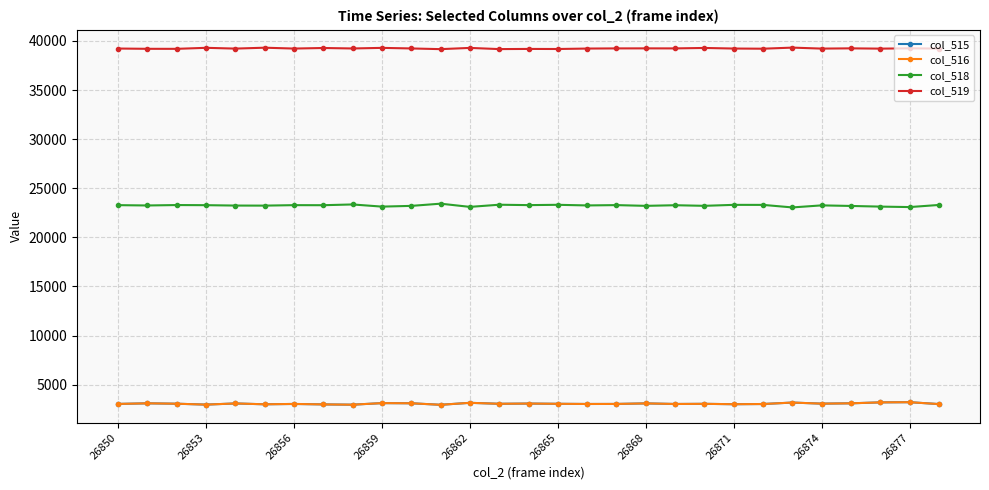

What is the value of the col_519 point at the 22nd from the left?

39224